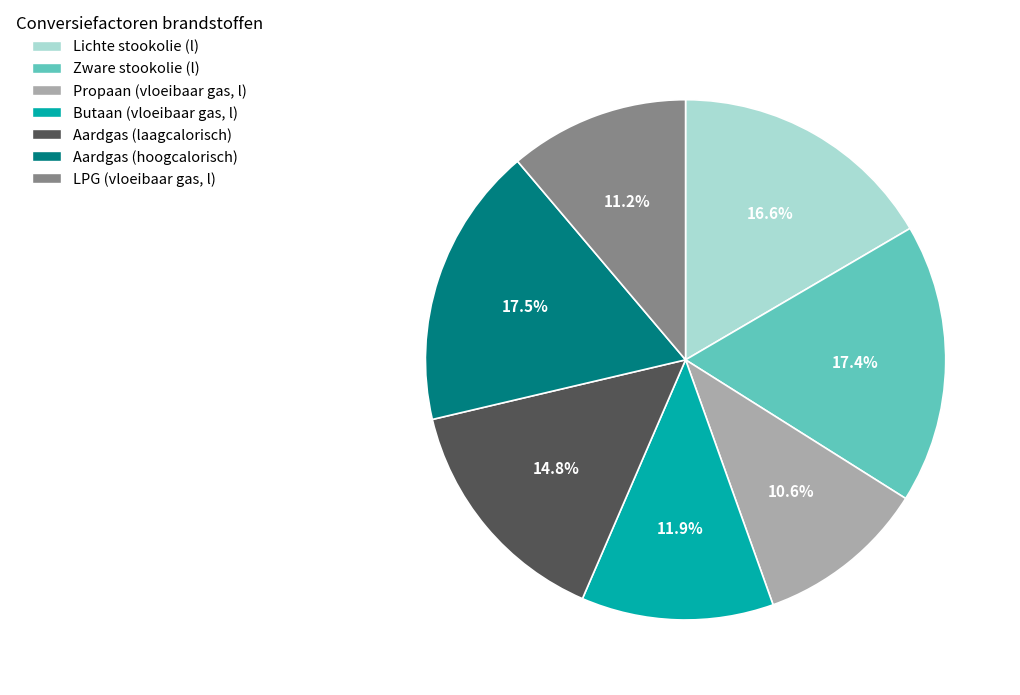

Does any single category account for the majority?

No